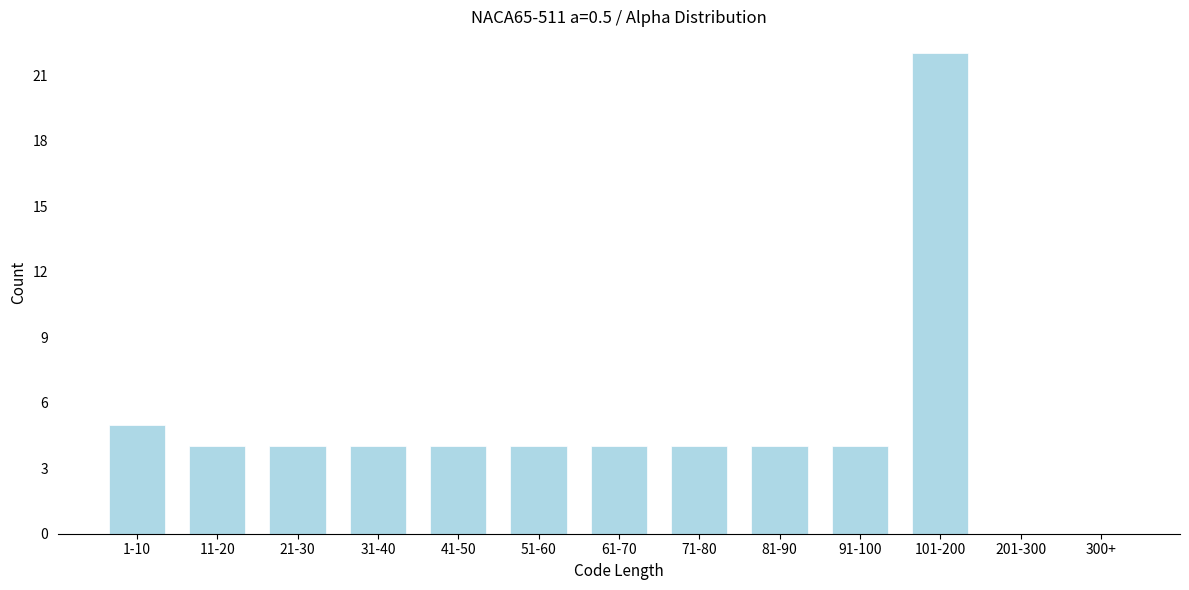

Reading right to left, list all the values displayed in this chart.

300+=0	201-300=0	101-200=22	91-100=4	81-90=4	71-80=4	61-70=4	51-60=4	41-50=4	31-40=4	21-30=4	11-20=4	1-10=5